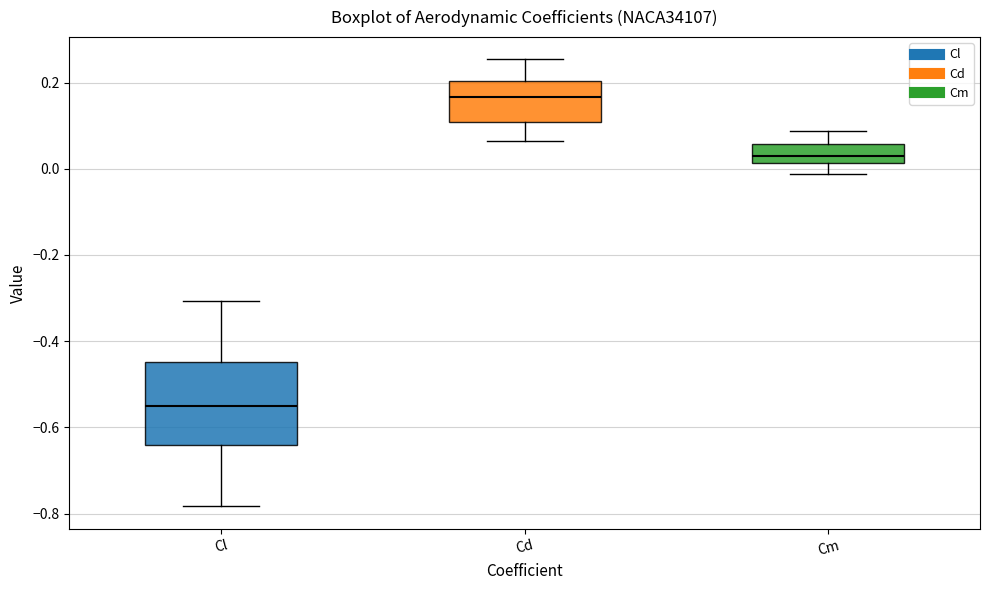

Reading left to right, transcribe this box plot: for each box, give where its median line is, the range the box spans, and where its two whiskers end, as read against the y-axis. The values are not printed on the chart, so give them approximately, as read against the axis.

Cl: median -0.56, box -0.64 to -0.44, whiskers -0.78 to -0.30
Cd: median 0.16, box 0.10 to 0.20, whiskers 0.06 to 0.26
Cm: median 0.04, box 0.02 to 0.06, whiskers -0.02 to 0.08